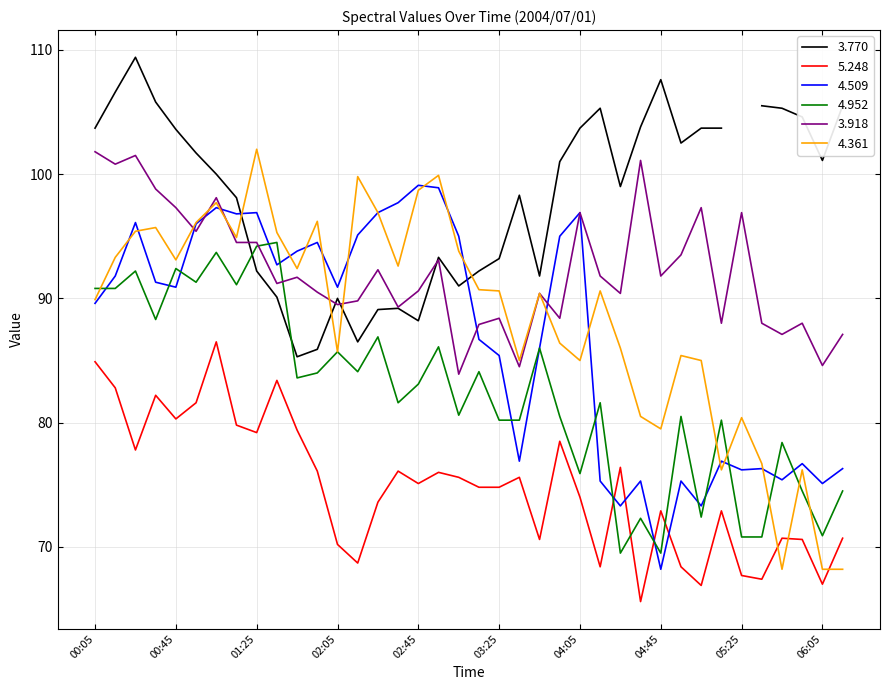

What is the value of the 4.509 point at the 20th from the left?

86.7